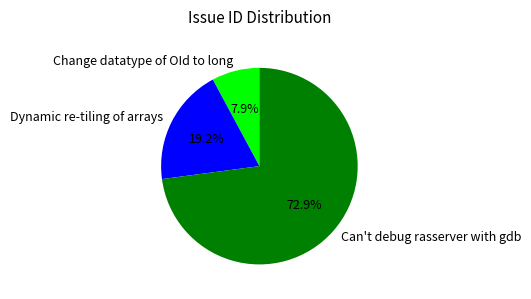

To the nearest percent, what portion does Dynamic re-tiling of arrays represent?

19%